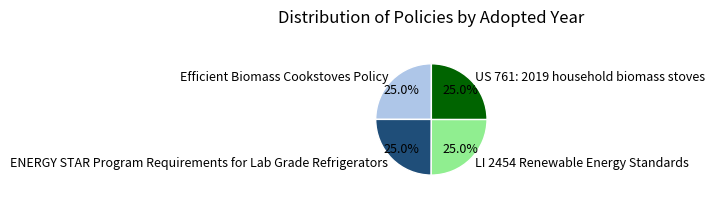

How many segments does this pie chart have?

4